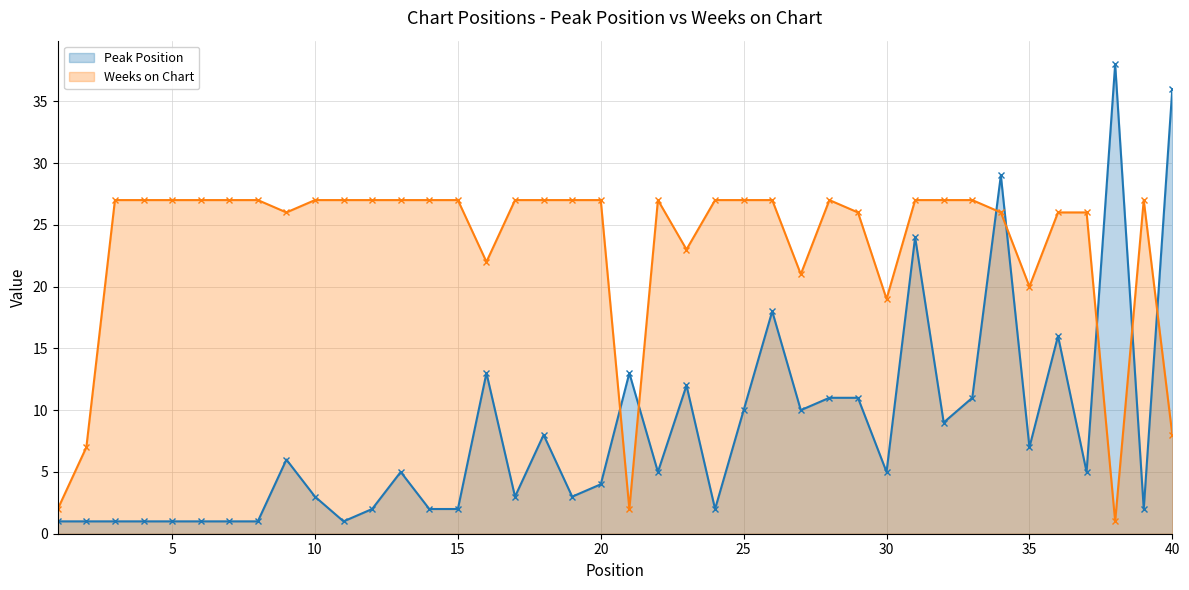

Which series has the largest total across all categories?

Weeks on Chart